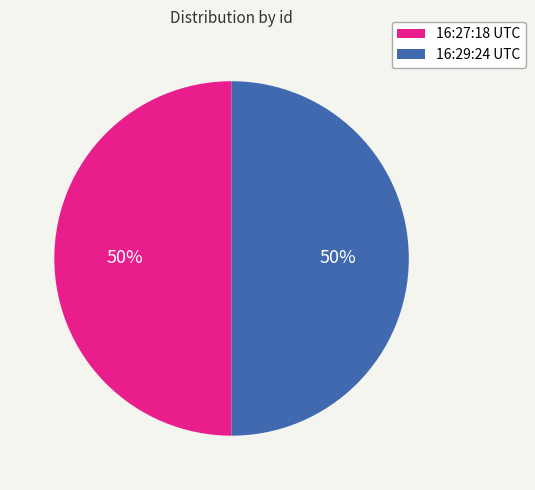

What is the ratio of the value at 16:27:18 UTC to the value at 16:29:24 UTC?

1.0